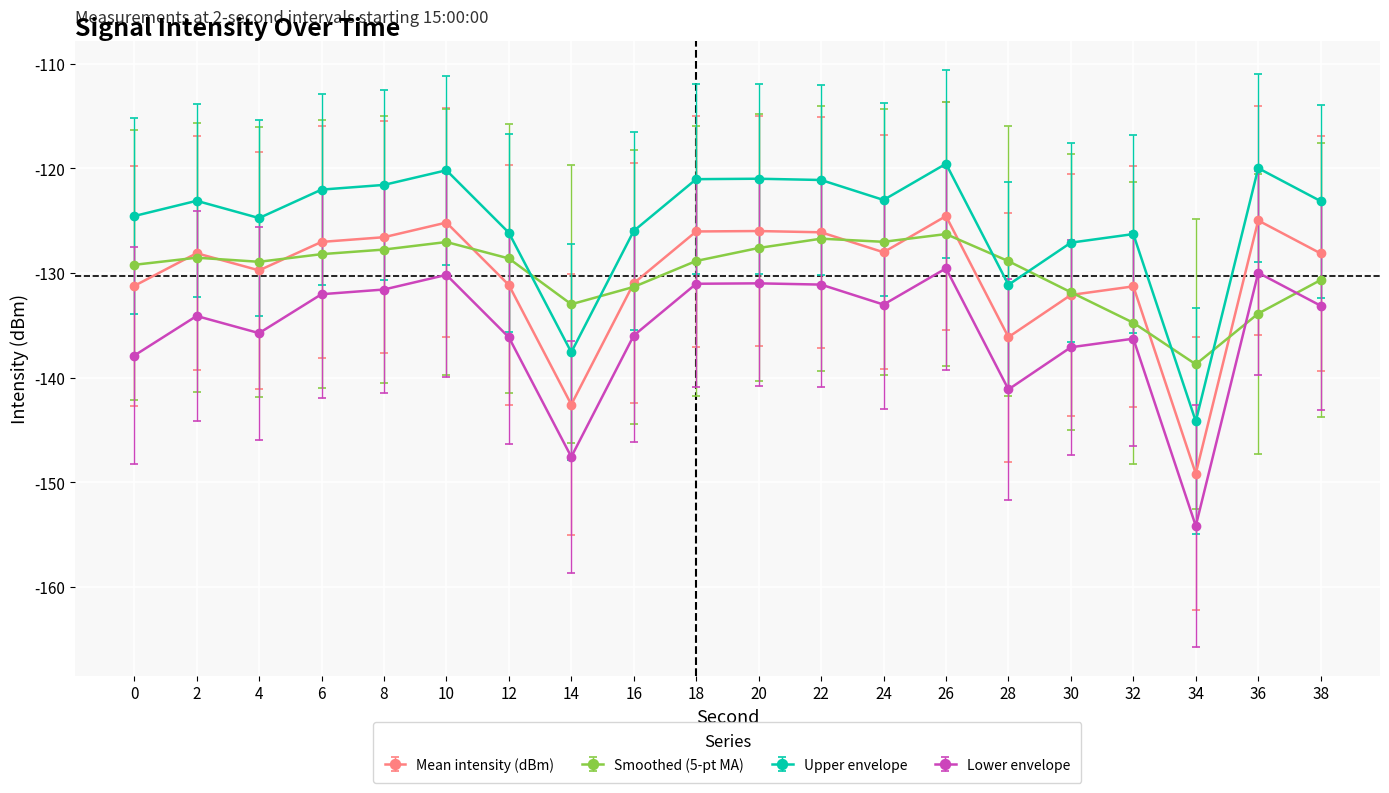

True or false: Upper envelope has more than 0 interior local peaks.

True